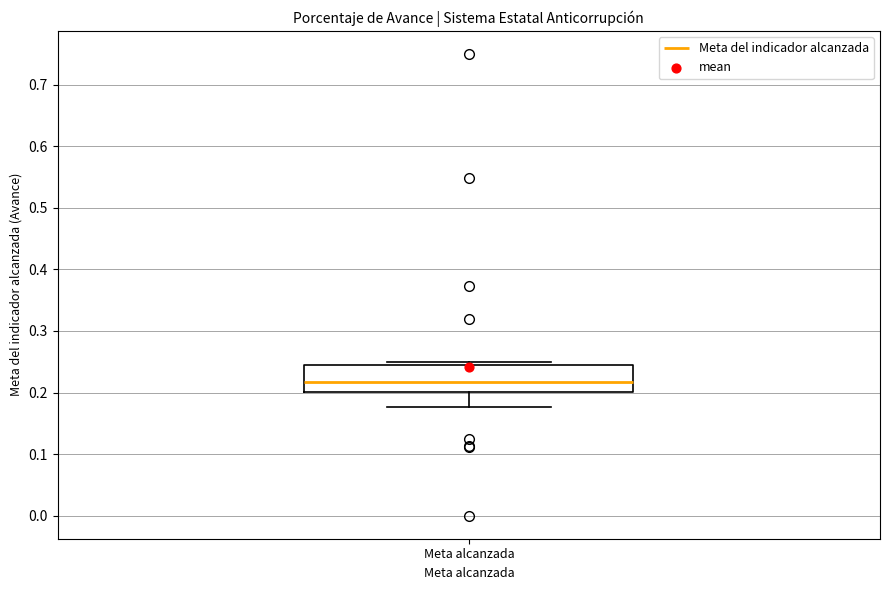

Read this box plot against the y-axis: the position of the median line, the range covered by the box, and the ends of both whiskers. The values are not printed on the chart, so give them approximately, as read against the axis.

median 0.22, box 0.20 to 0.25, whiskers 0.18 to 0.25 (just above the box's upper edge)